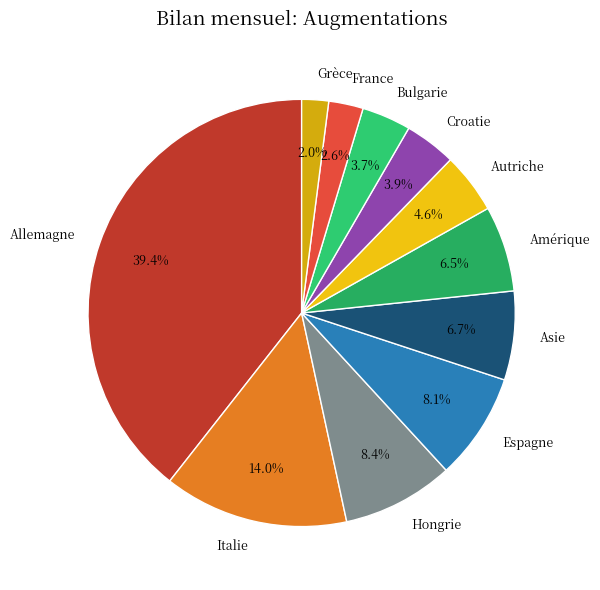

Count the number of slices in the pie.

11